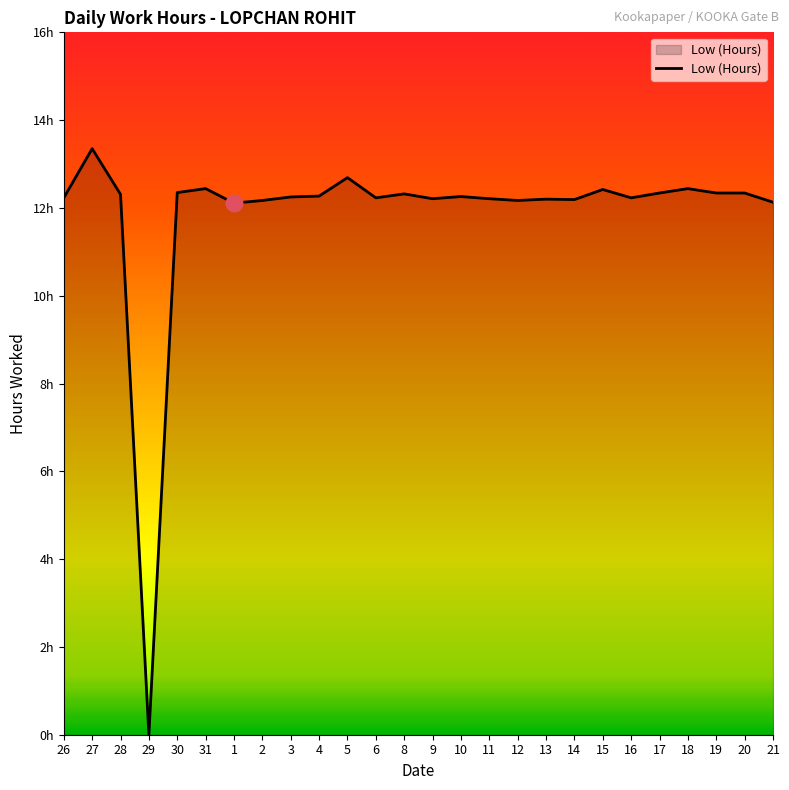

Is this an area chart (filled region under the line)?

Yes